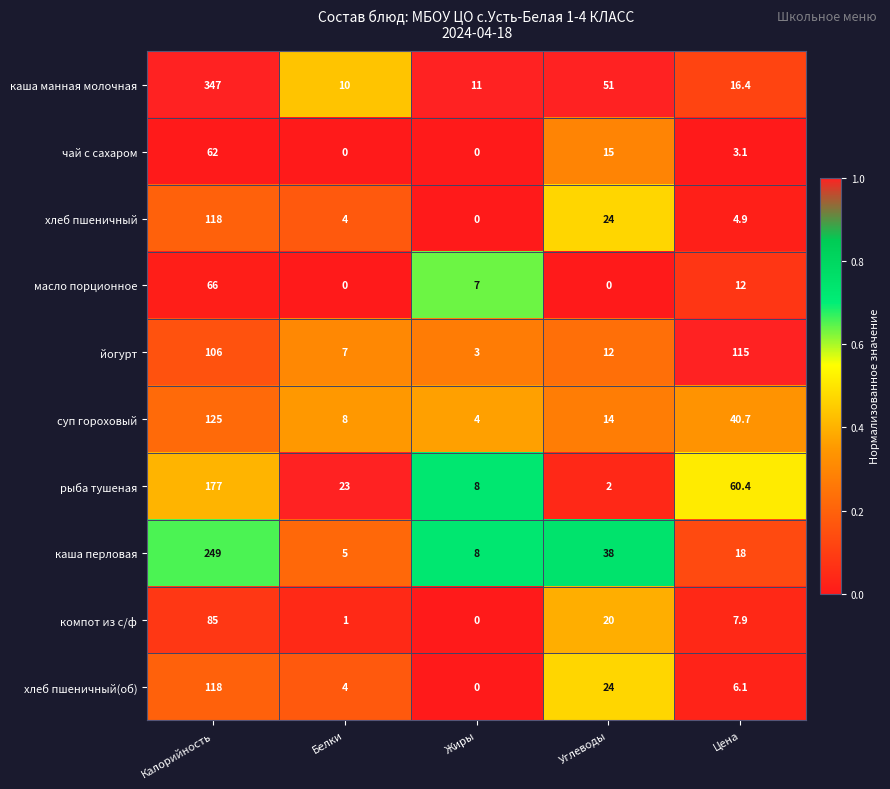

What is the maximum value shown in the chart?

347.0